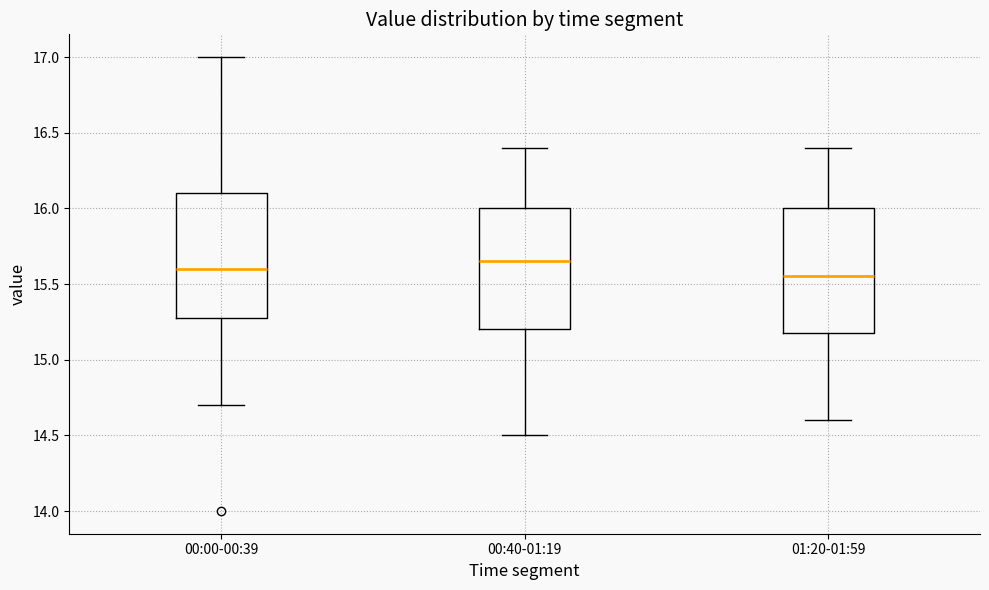

Reading left to right, read every box against the y-axis: the position of its median line, the range the box covers, and the ends of its whiskers. The values are not printed on the chart, so give them approximately, as read against the axis.

00:00-00:39: median 15.60, box 15.30 to 16.10, whiskers 14.70 to 17.00
00:40-01:19: median 15.65, box 15.20 to 16.00, whiskers 14.50 to 16.40
01:20-01:59: median 15.55, box 15.20 to 16.00, whiskers 14.60 to 16.40